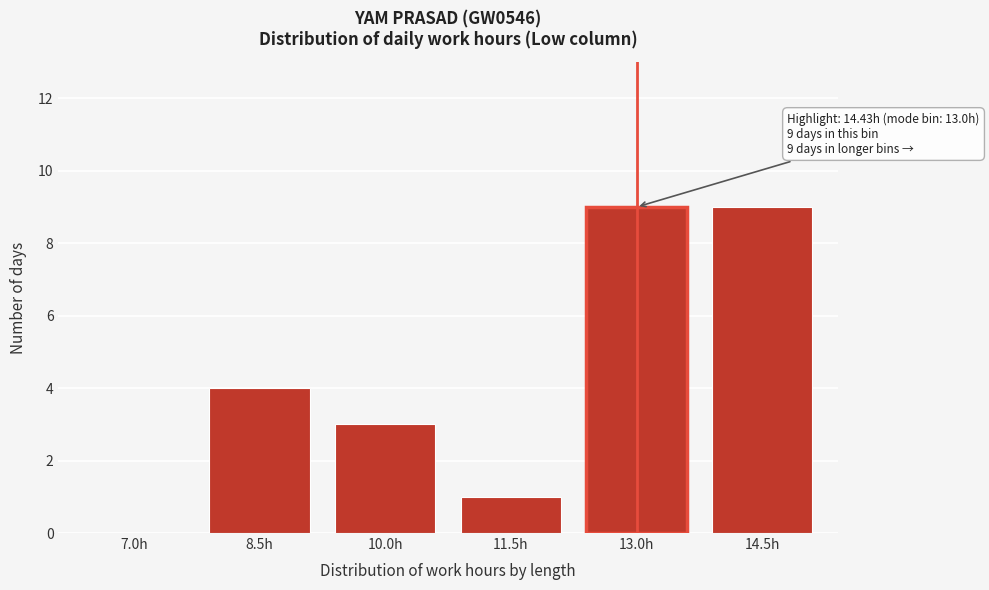

Reading left to right, extract all data points from this chart.

7.0h=0	8.5h=4	10.0h=3	11.5h=1	13.0h=9	14.5h=9